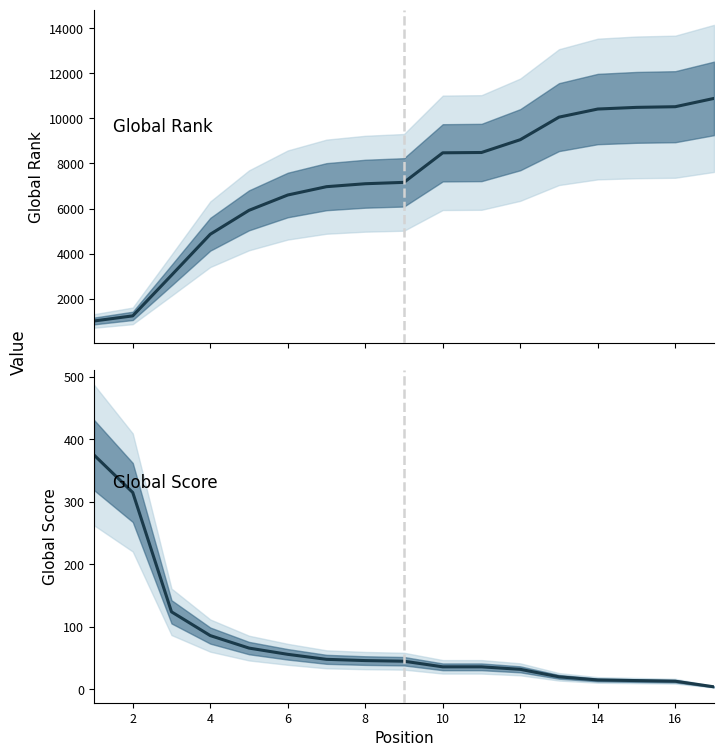

List the series in order of their overall mean, lowest first.

Global Score, Global Rank